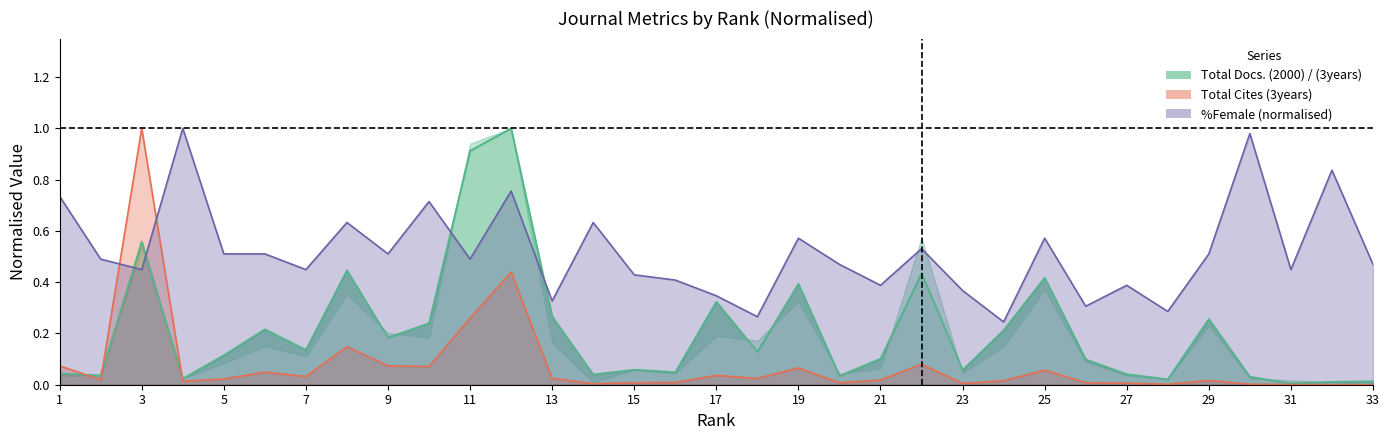

List the series in order of their overall mean, highest first.

%Female, Total Docs. (2000), Total Cites (3years)